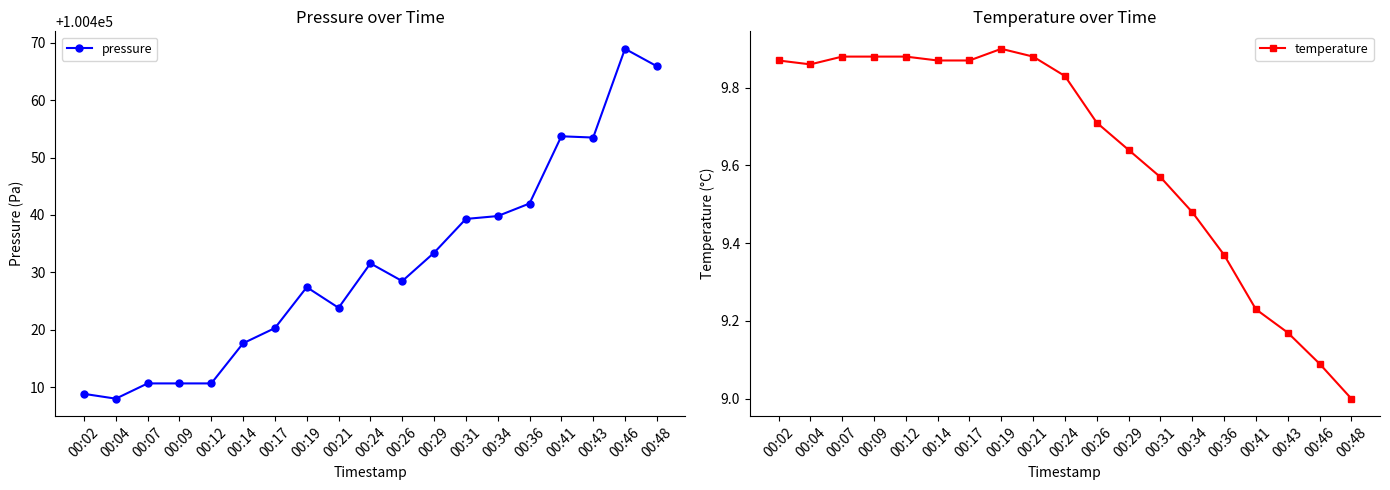

Is it true that pressure equals 171872.6 at 00:41?

False